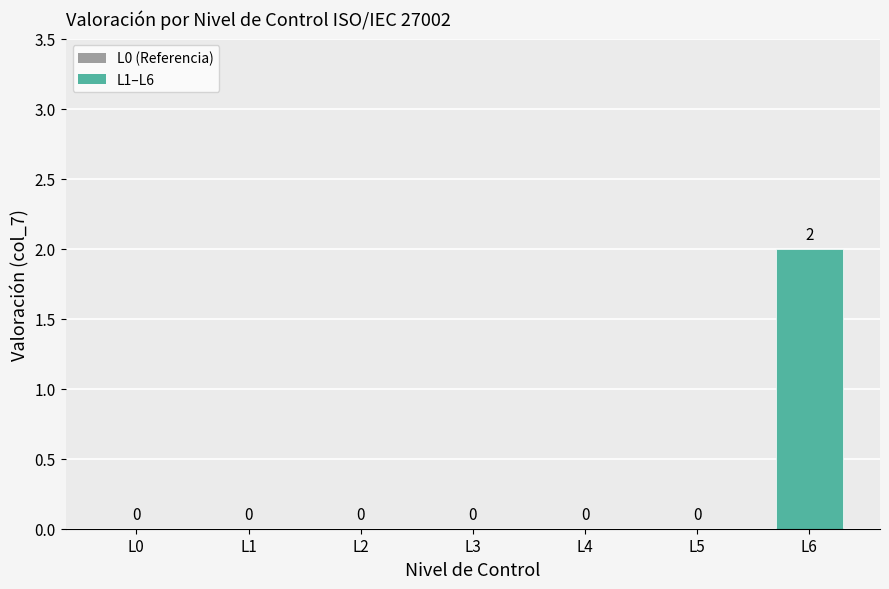

What is the difference between the values at L4 and L6?

2